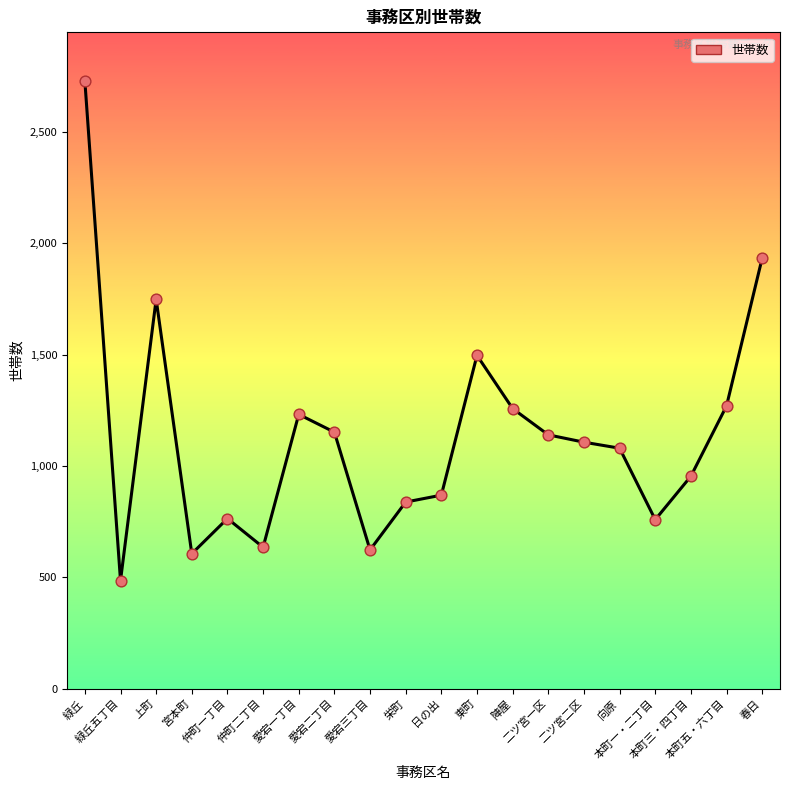

What is the change in value from 愛宕一丁目 to 本町三・四丁目?

-278